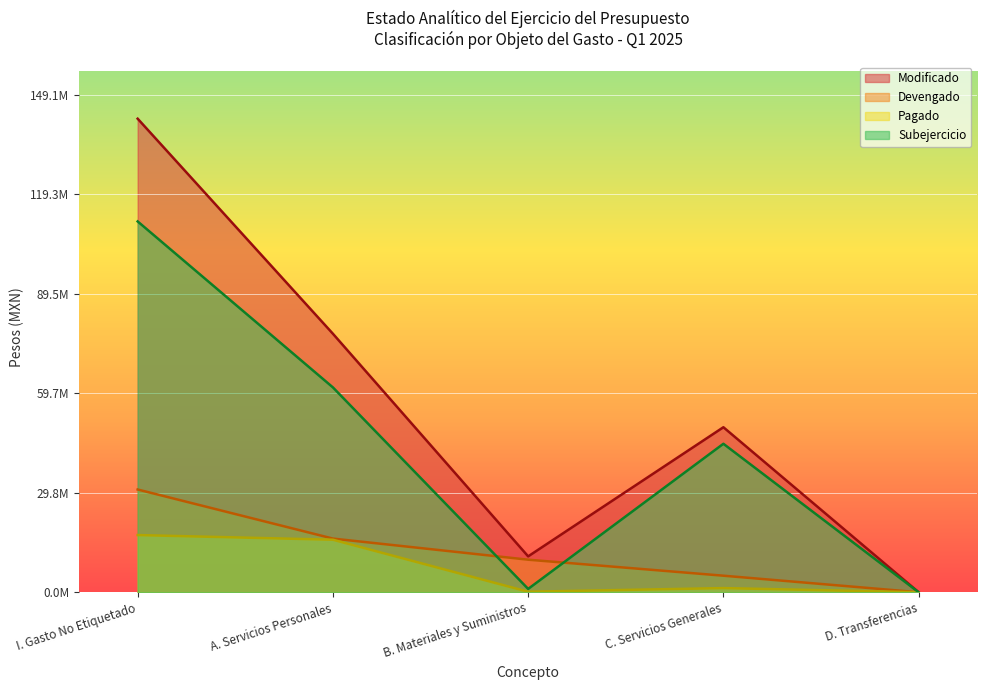

What is the total value across all series at I. Gasto No Etiquetado?

301200072.9